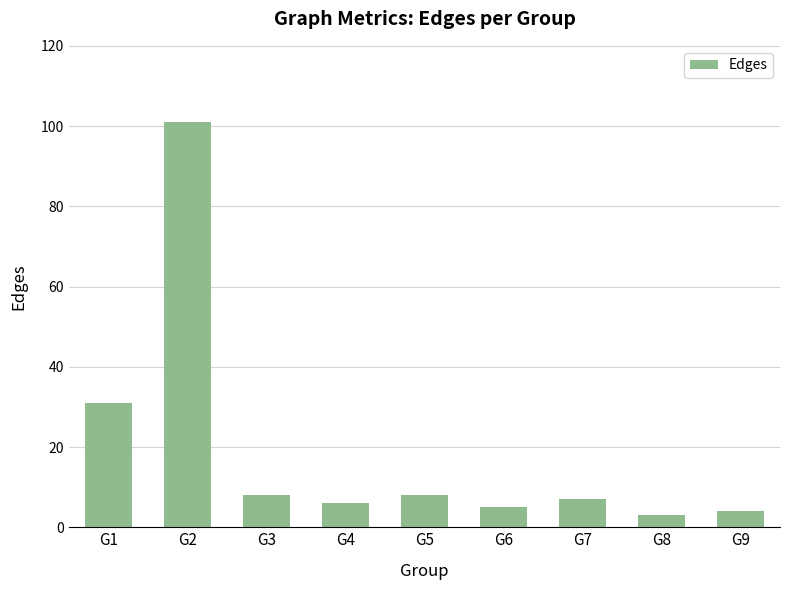

How many values are below 7?

4